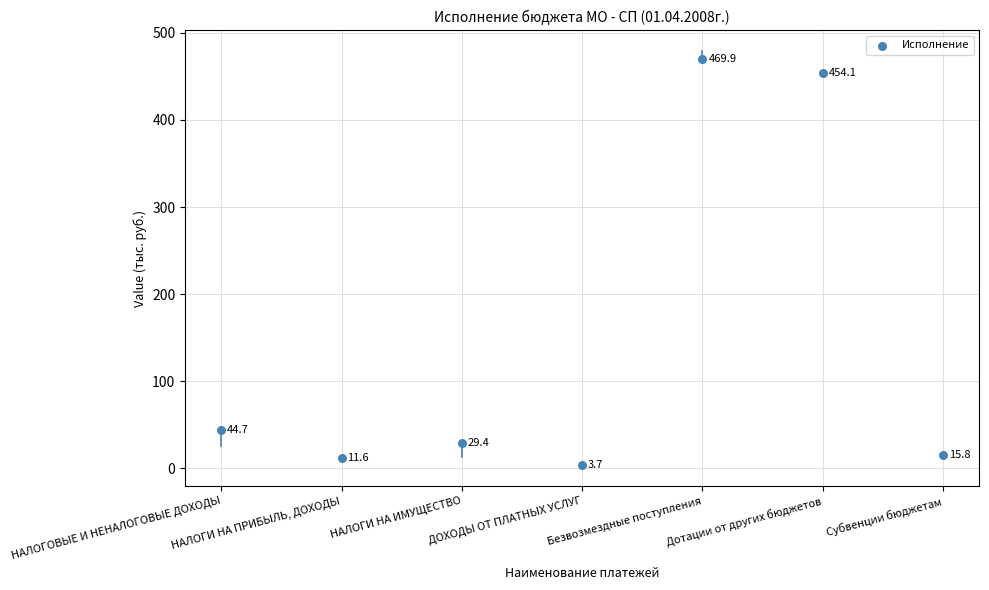

At which category is the sum across all series the highest?

Безвозмездные поступления